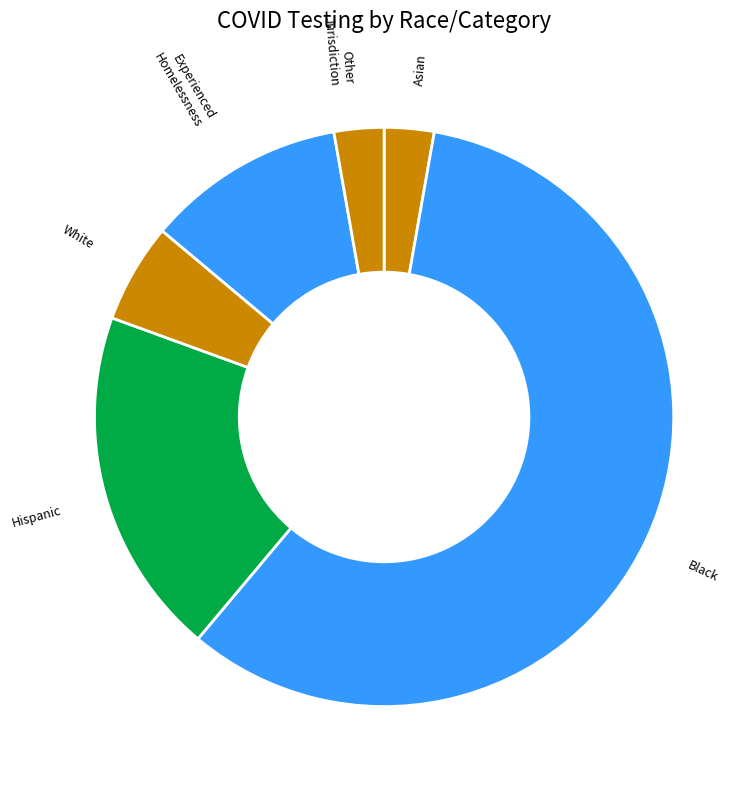

Approximately how many times larger is the value at White compared to Asian?

2.0